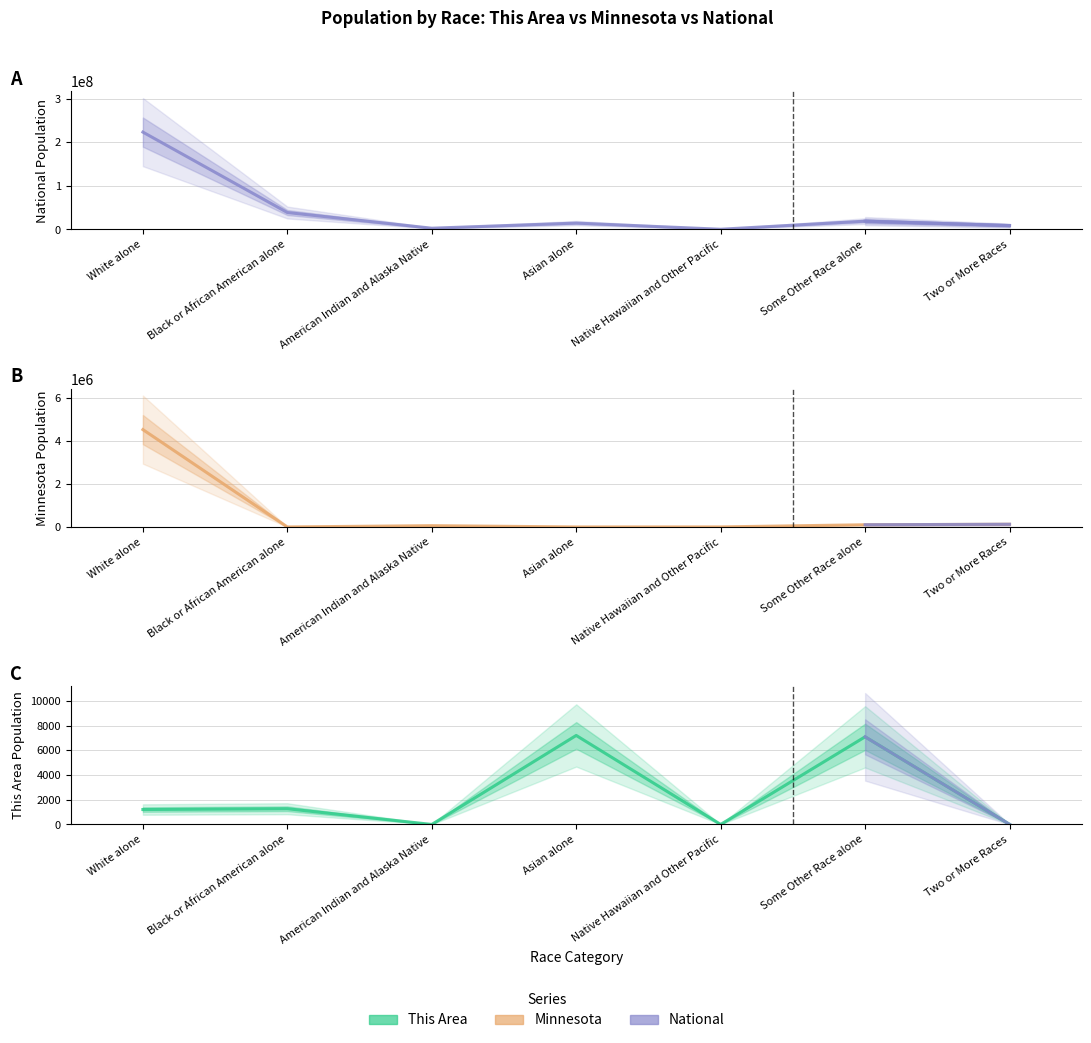

What is the spread (max minus min) of values at Black or African American alone?

38928907